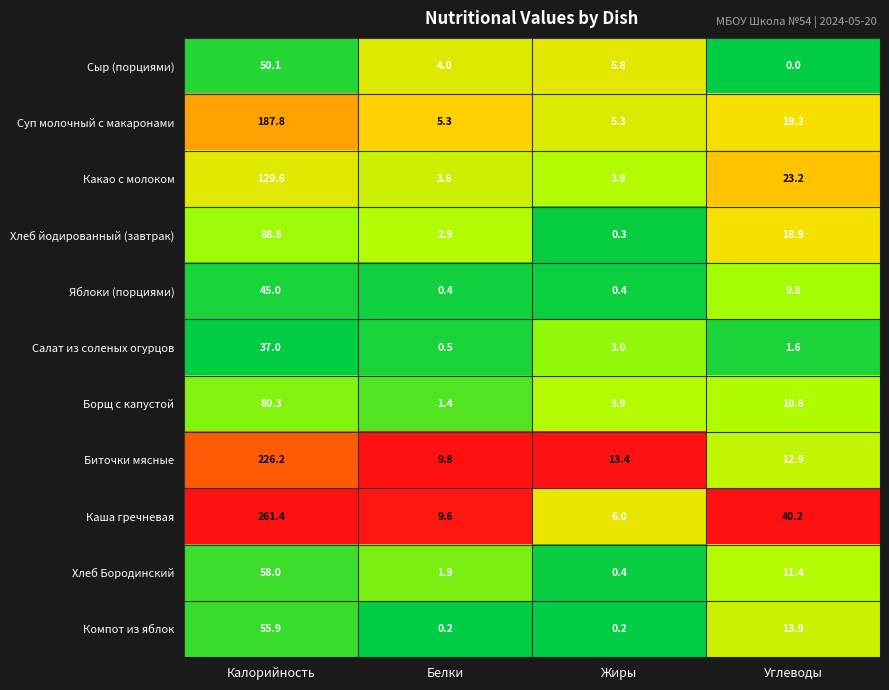

Rank the series by their maximum value, from lowest to highest.

Салат из соленых огурцов, Яблоки (порциями), Сыр (порциями), Компот из яблок, Хлеб Бородинский, Борщ с капустой, Хлеб йодированный (завтрак), Какао с молоком, Суп молочный с макаронами, Биточки мясные, Каша гречневая